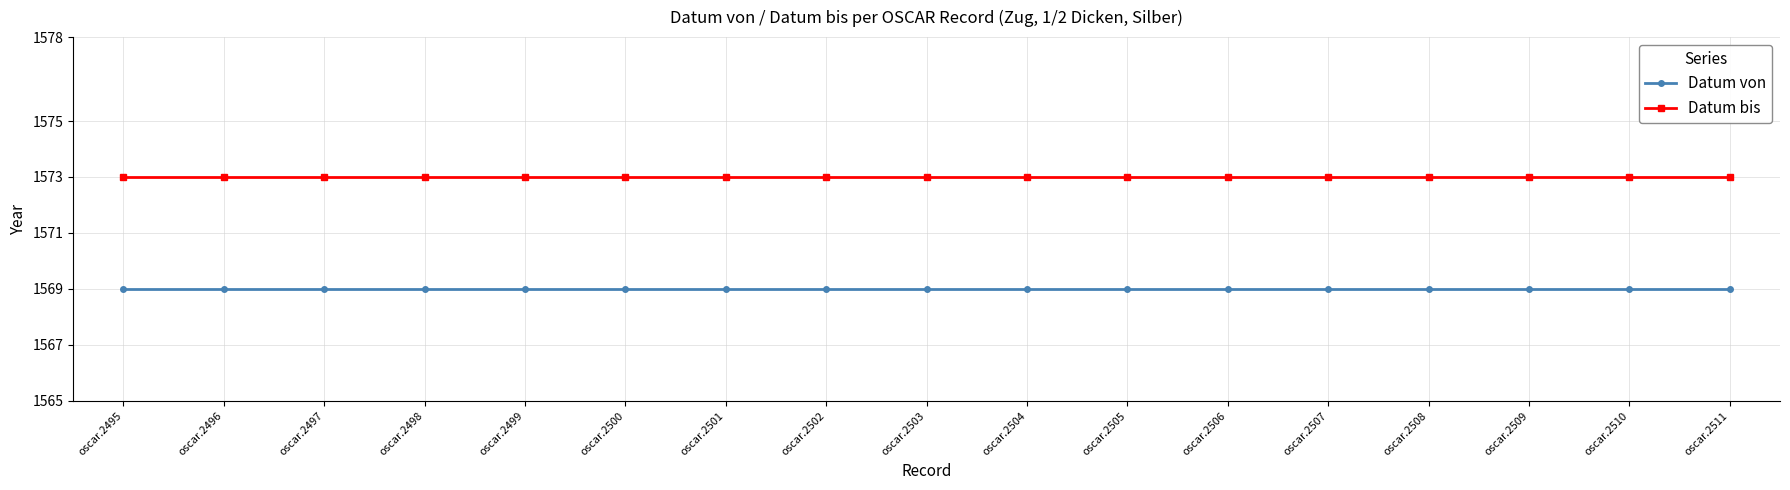

Reading left to right, what are all the values shown in this chart?

Datum von: oscar.2495=1569	oscar.2496=1569	oscar.2497=1569	oscar.2498=1569	oscar.2499=1569	oscar.2500=1569	oscar.2501=1569	oscar.2502=1569	oscar.2503=1569	oscar.2504=1569	oscar.2505=1569	oscar.2506=1569	oscar.2507=1569	oscar.2508=1569	oscar.2509=1569	oscar.2510=1569	oscar.2511=1569
Datum bis: oscar.2495=1573	oscar.2496=1573	oscar.2497=1573	oscar.2498=1573	oscar.2499=1573	oscar.2500=1573	oscar.2501=1573	oscar.2502=1573	oscar.2503=1573	oscar.2504=1573	oscar.2505=1573	oscar.2506=1573	oscar.2507=1573	oscar.2508=1573	oscar.2509=1573	oscar.2510=1573	oscar.2511=1573